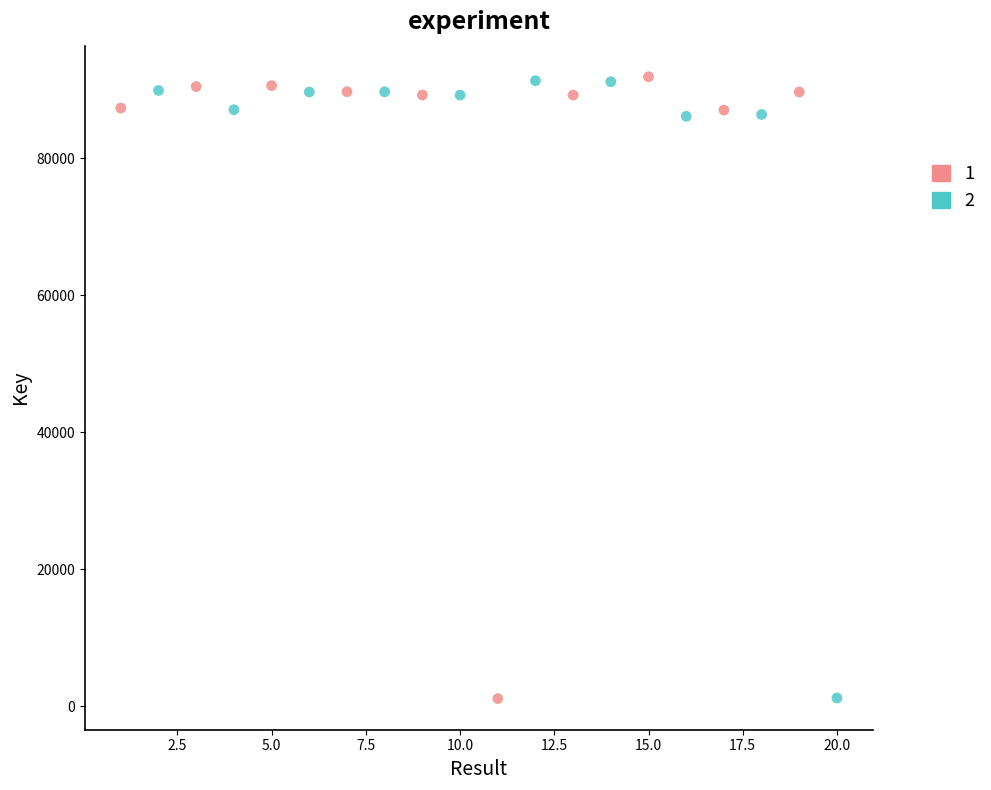

What are all the series names shown in the legend?

1, 2